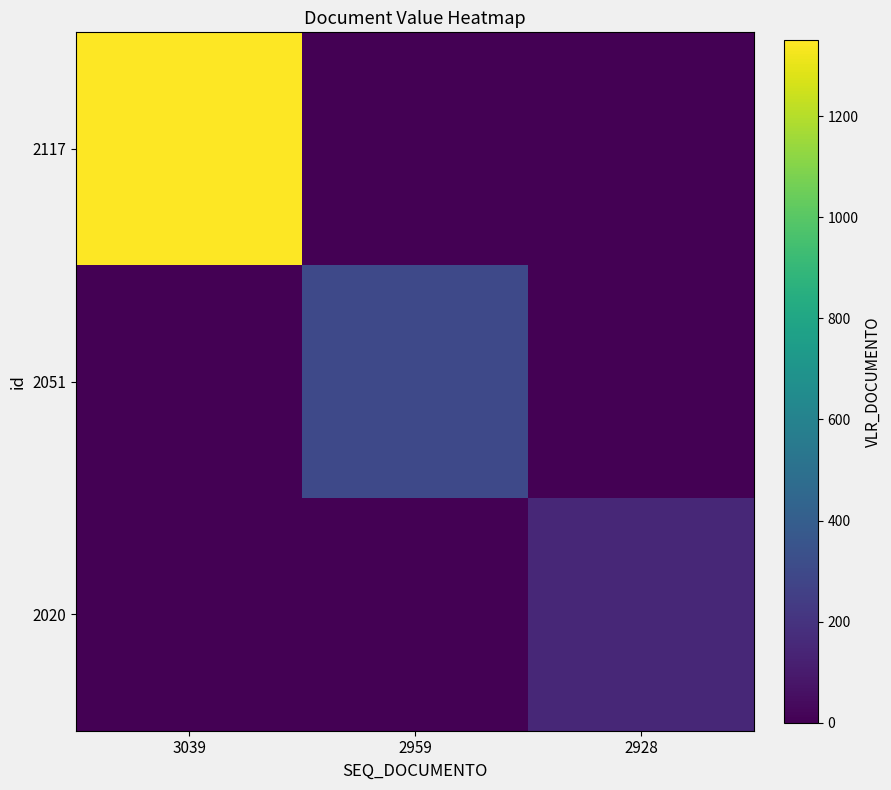

What is the total value across all series at 2959?

300